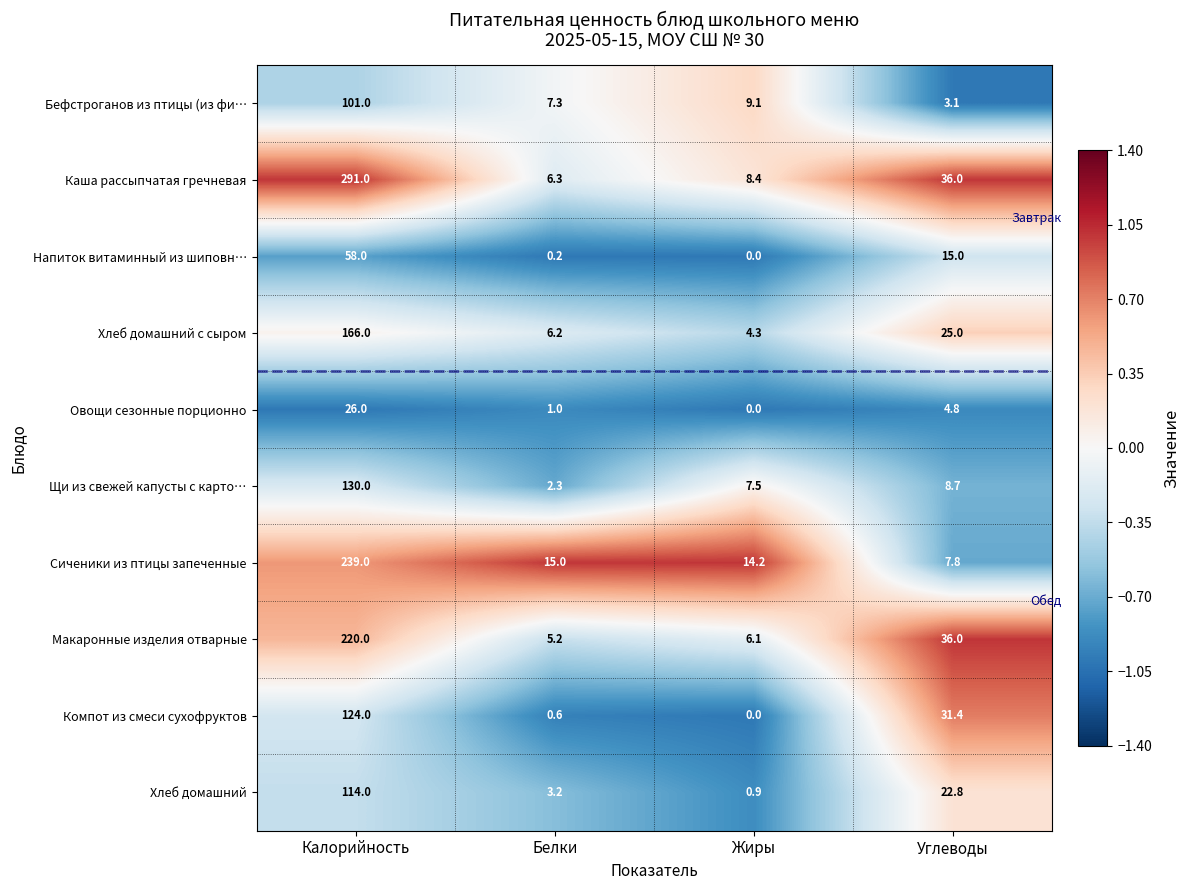

Rank the categories by Каша рассыпчатая гречневая value from highest to lowest.

Калорийность, Углеводы, Жиры, Белки